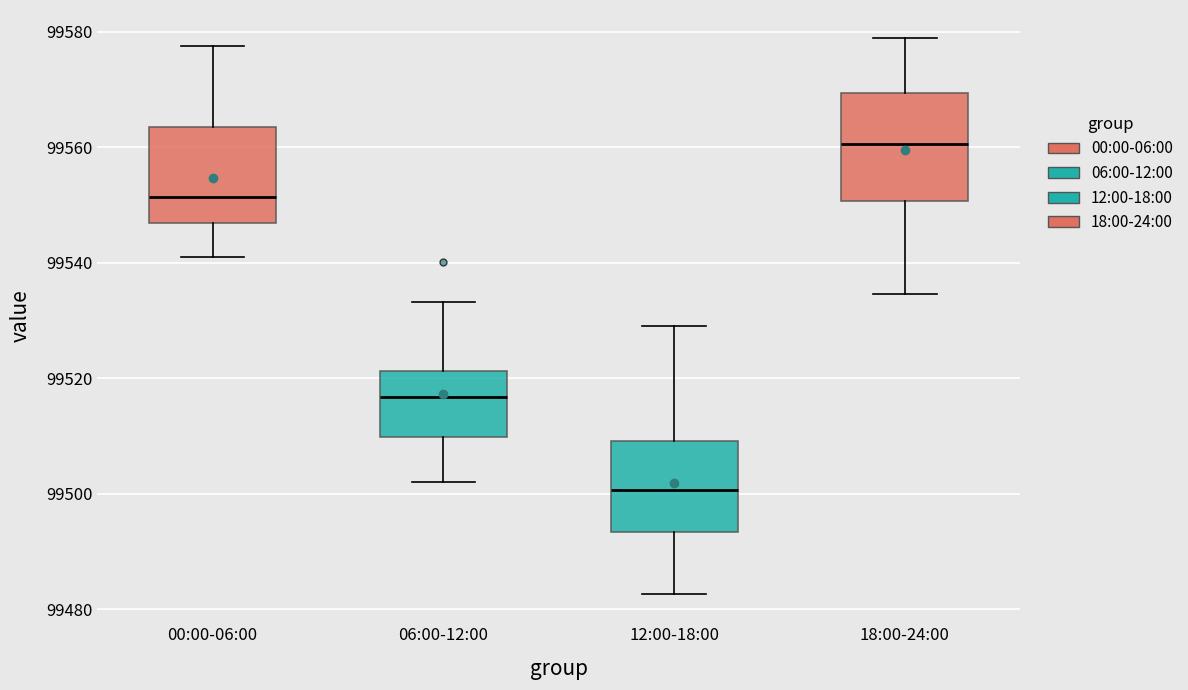

Reading left to right, transcribe this box plot: for each box, give where its median line is, the range the box spans, and where its two whiskers end, as read against the y-axis. The values are not printed on the chart, so give them approximately, as read against the axis.

00:00-06:00: median 99552, box 99546 to 99564, whiskers 99542 to 99578
06:00-12:00: median 99516, box 99510 to 99522, whiskers 99502 to 99534
12:00-18:00: median 99500, box 99494 to 99510, whiskers 99482 to 99528
18:00-24:00: median 99560, box 99550 to 99570, whiskers 99534 to 99578